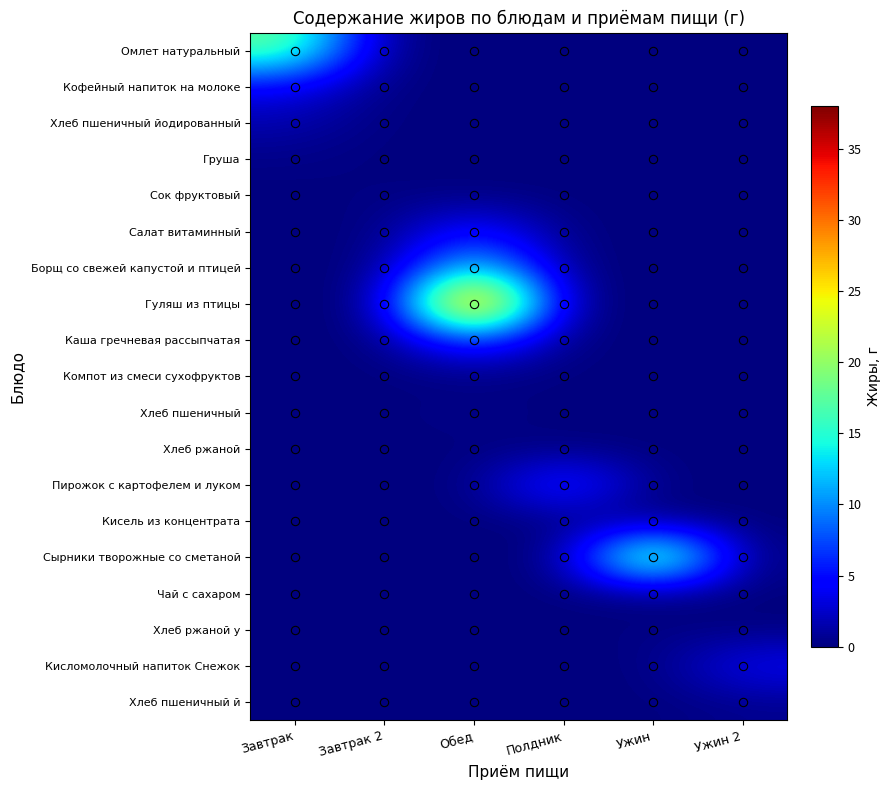

At which category does the chart reach its minimum across all series?

Завтрак 2